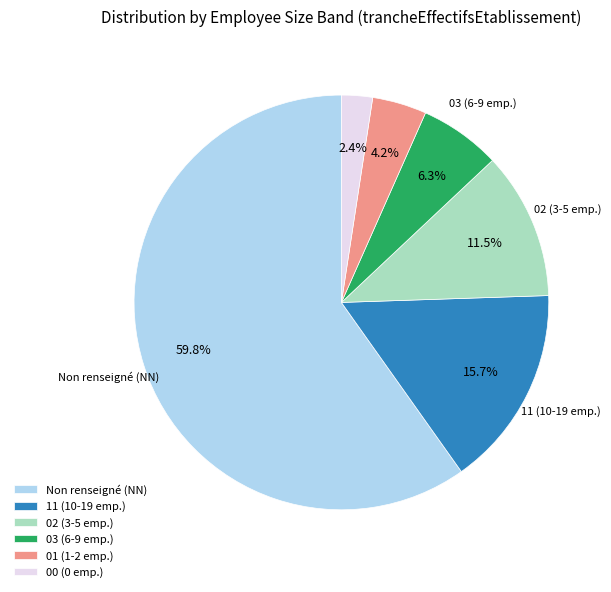

Between Non renseigné (NN) and 00 (0 emp.), which is larger?

Non renseigné (NN)